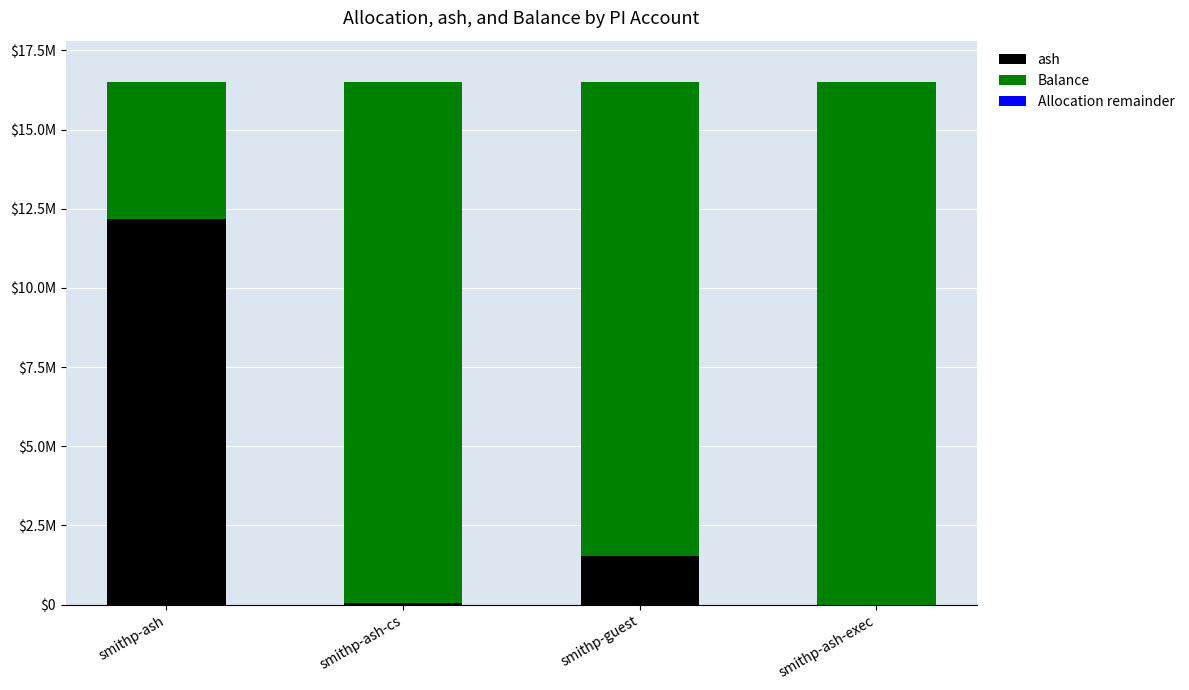

Where is Balance nearest to the value 10394807?

smithp-guest